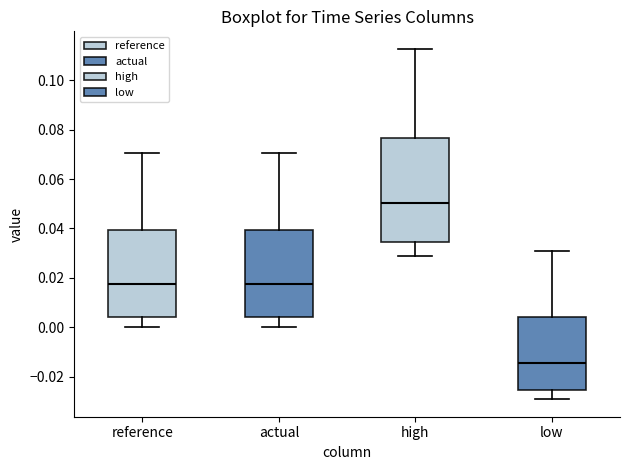

Reading left to right, read every box against the y-axis: the position of its median line, the range the box covers, and the ends of its whiskers. The values are not printed on the chart, so give them approximately, as read against the axis.

reference: median 0.018, box 0.004 to 0.040, whiskers 0.000 to 0.070
actual: median 0.018, box 0.004 to 0.040, whiskers 0.000 to 0.070
high: median 0.050, box 0.034 to 0.076, whiskers 0.030 to 0.112
low: median -0.014, box -0.026 to 0.004, whiskers -0.030 to 0.032